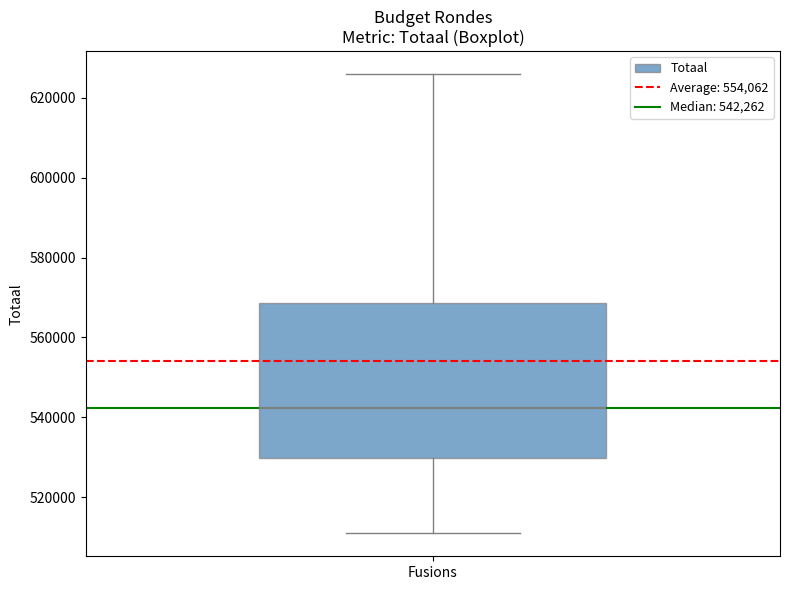

Where does the lower whisker of the box for Fusions end on the y-axis? The values are not printed on the chart, so give them approximately, as read against the axis.

510000